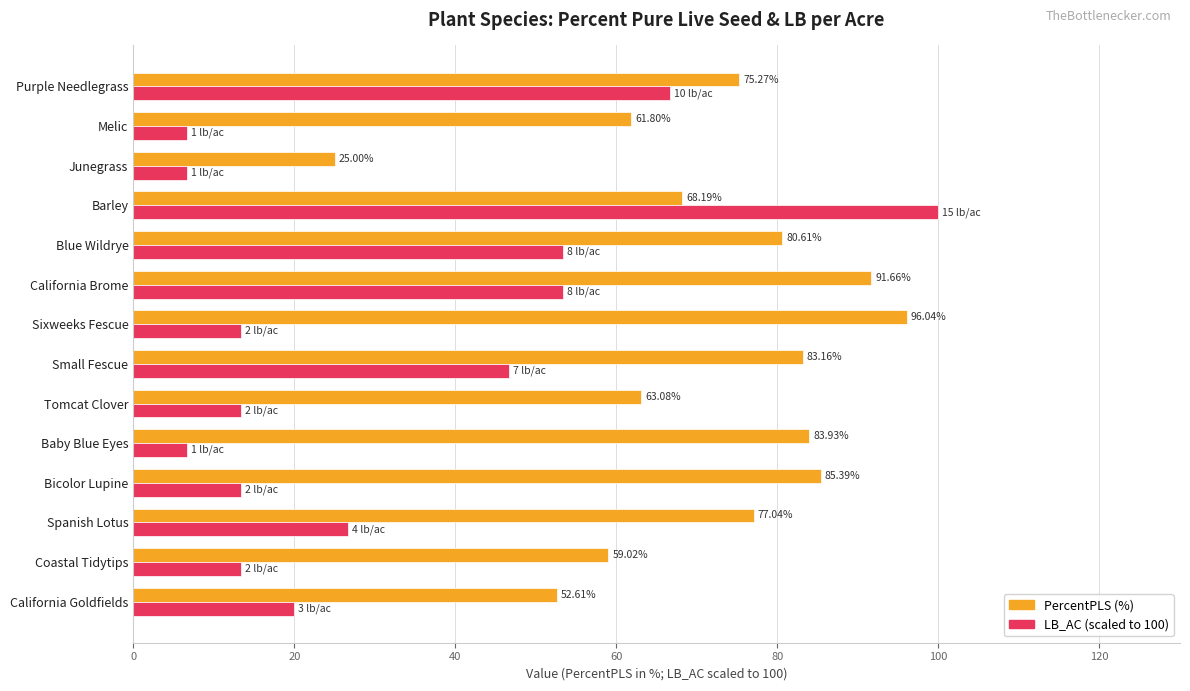

What is the total value across all series at Purple Needlegrass?

141.9